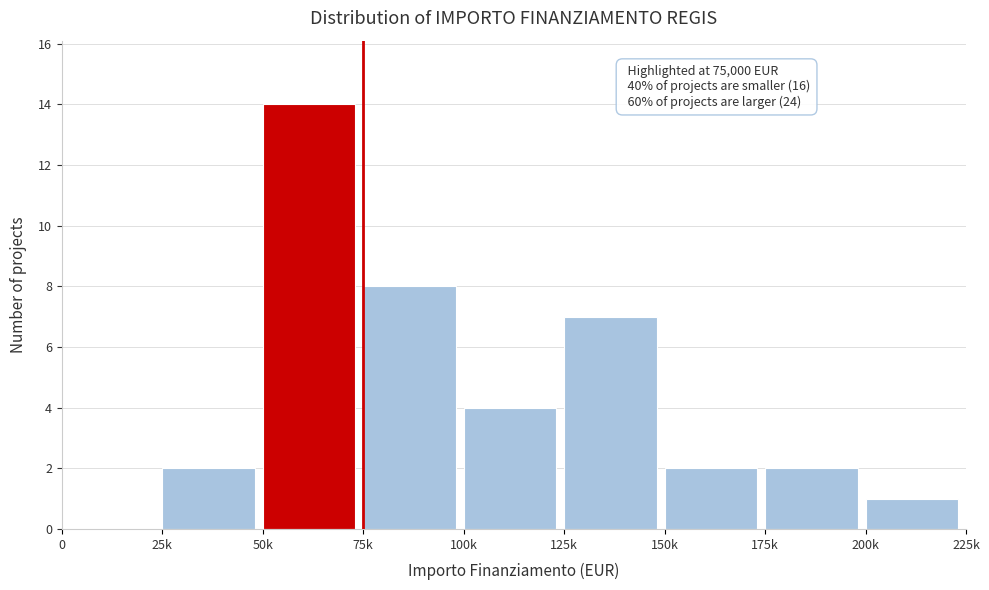

Reading left to right, extract all data points from this chart.

0=0	25k=2	50k=14	75k=8	100k=4	125k=7	150k=2	175k=2	200k=1